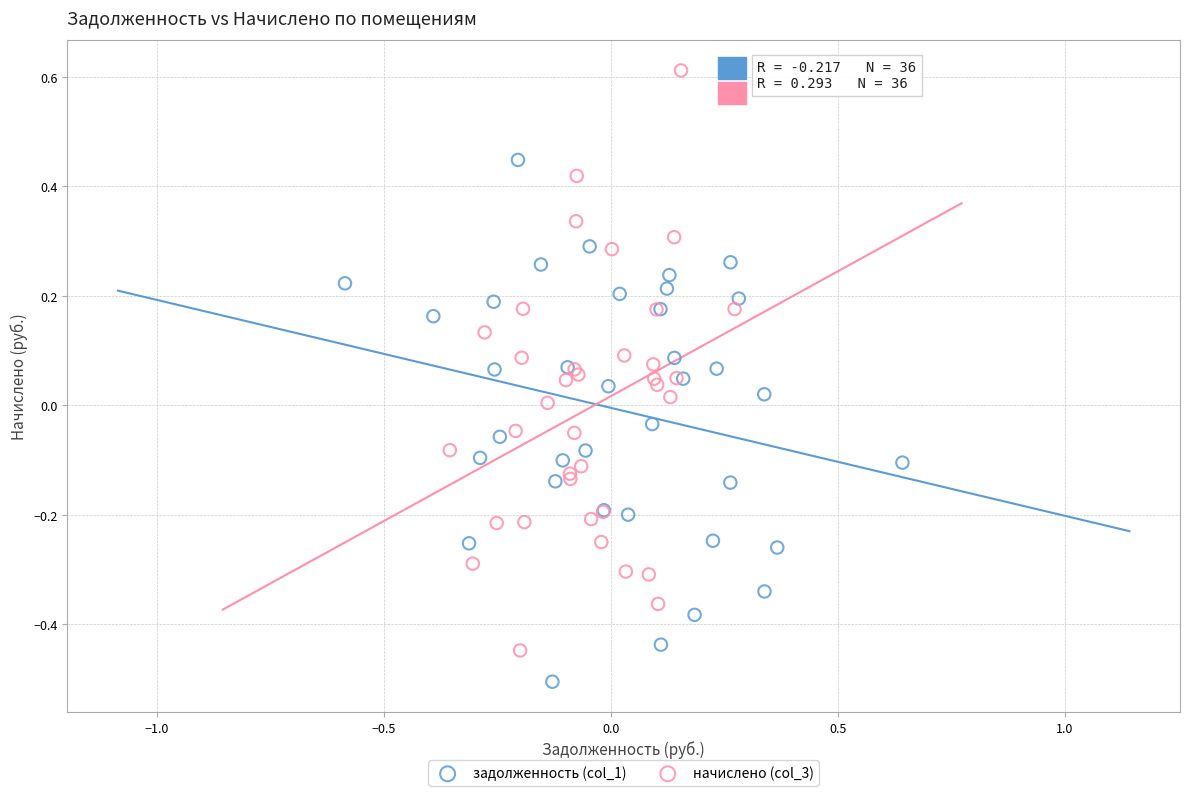

Which series has the widest spread of Y values?

начислено (col_3)